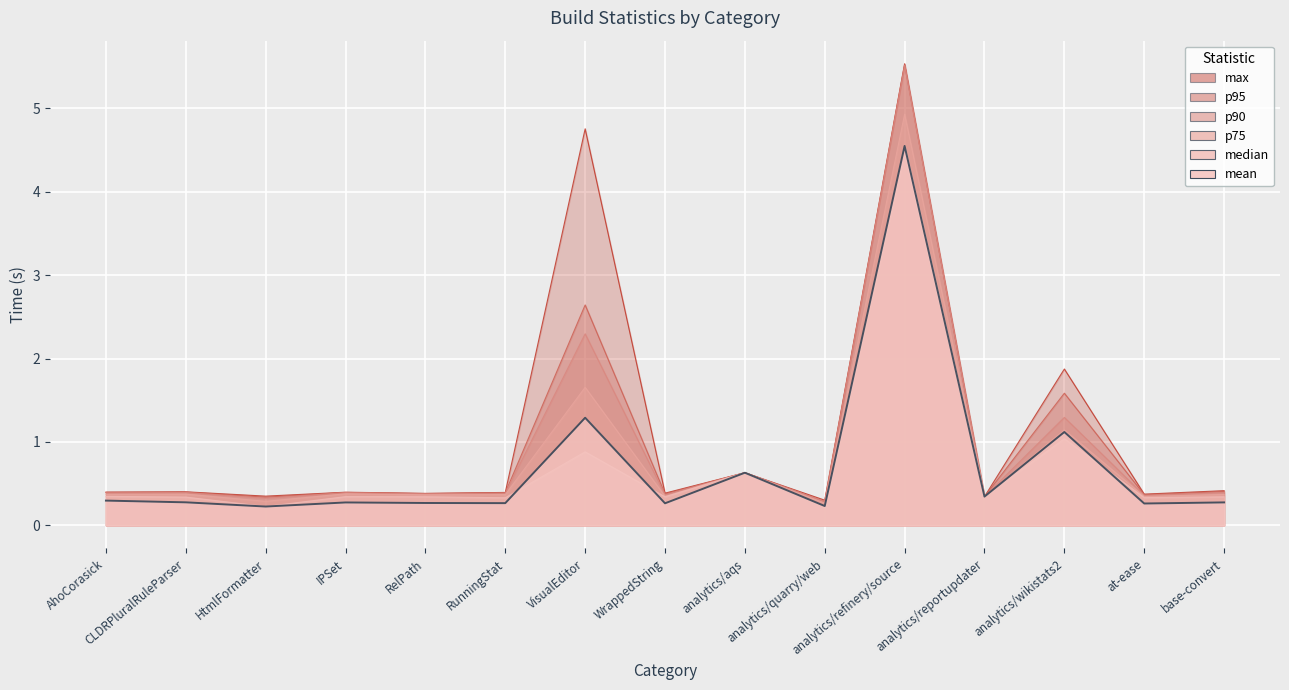

What are all the series names shown in the legend?

mean, median, p75, p90, p95, max